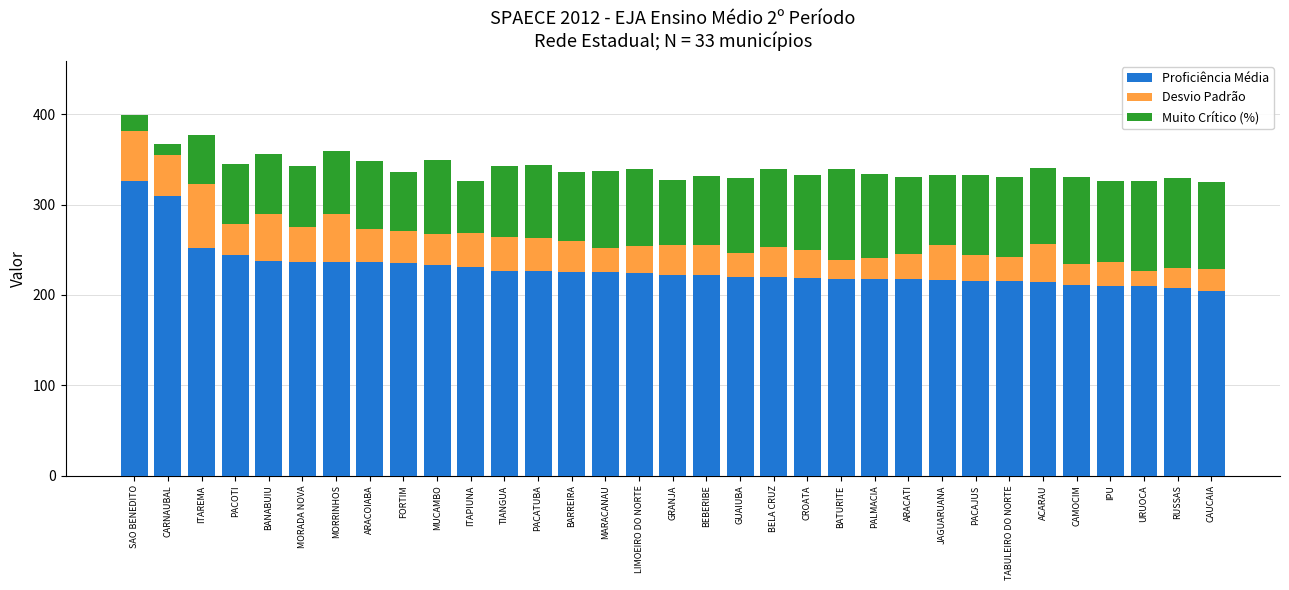

Is it true that Proficiência Média equals 204.2 at CAUCAIA?

True